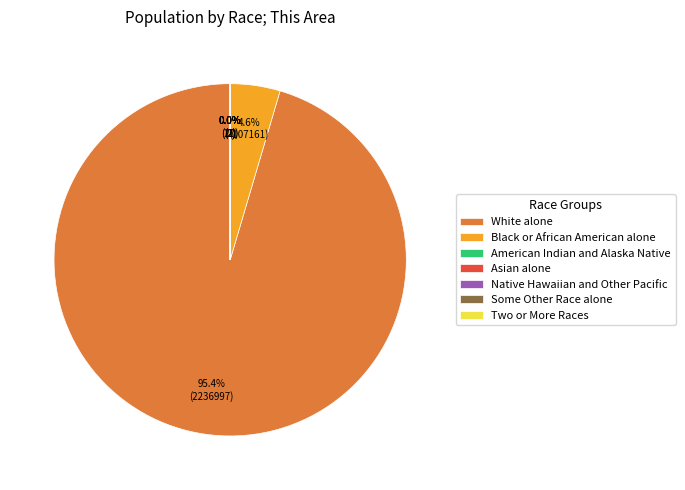

Combined, what portion of the pie is Black or African American alone and White alone?

100.0%